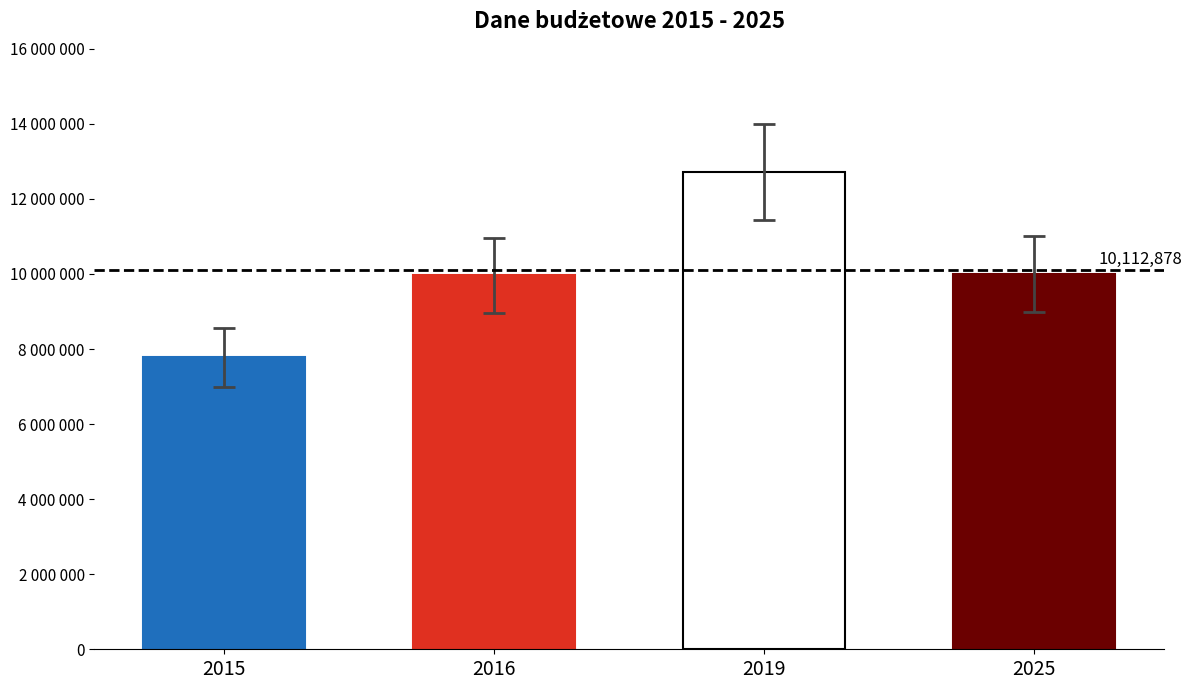

What is the value of the 3rd bar from the left?

12715627.0